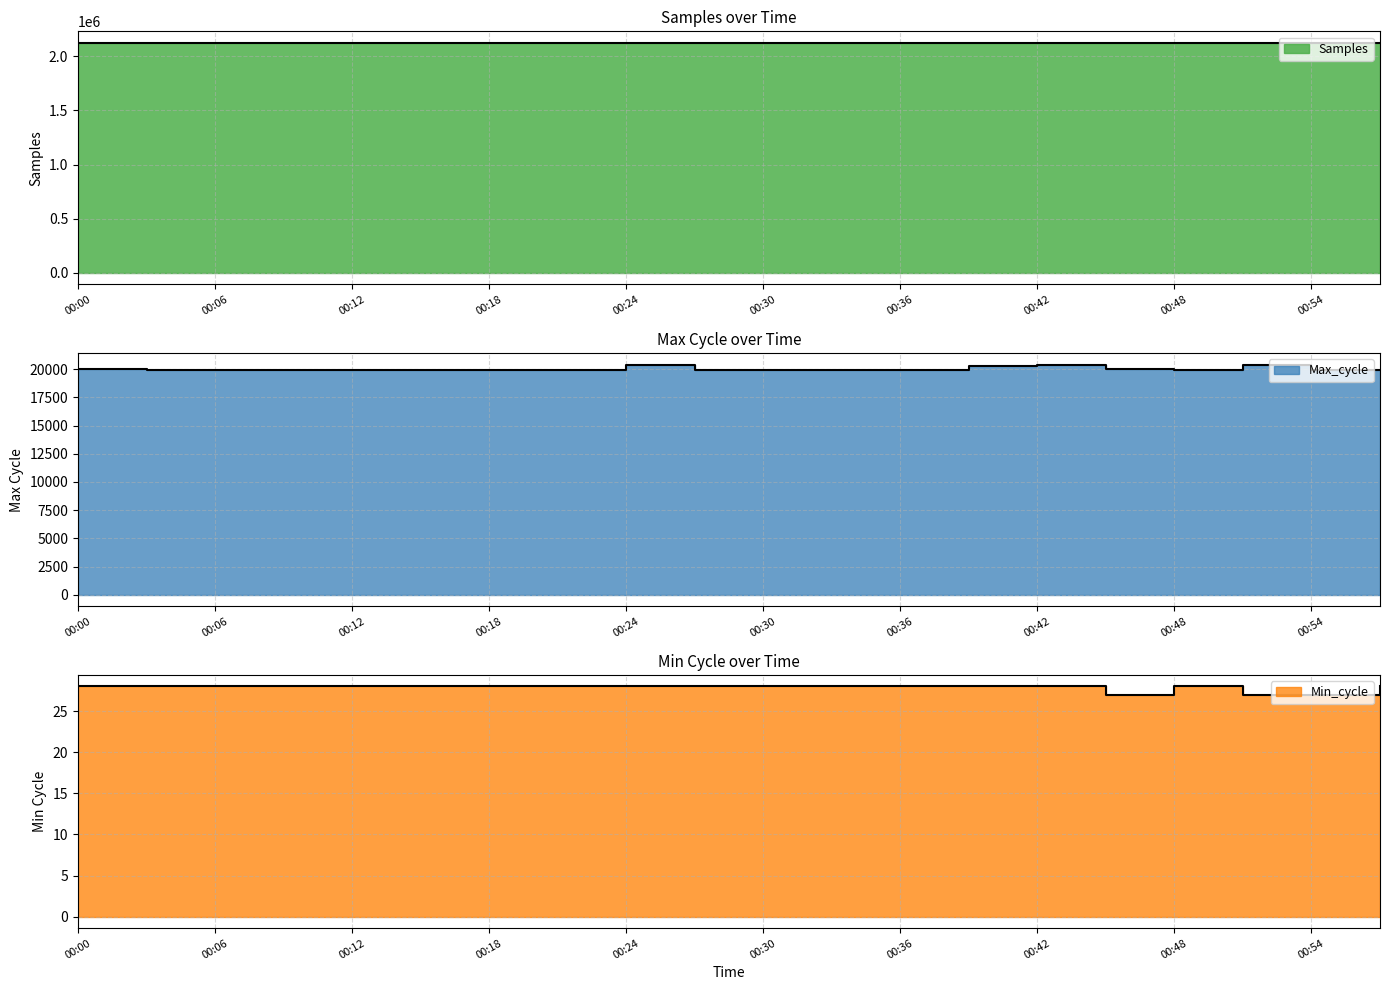

Which category has the lowest value across all series?

00:45